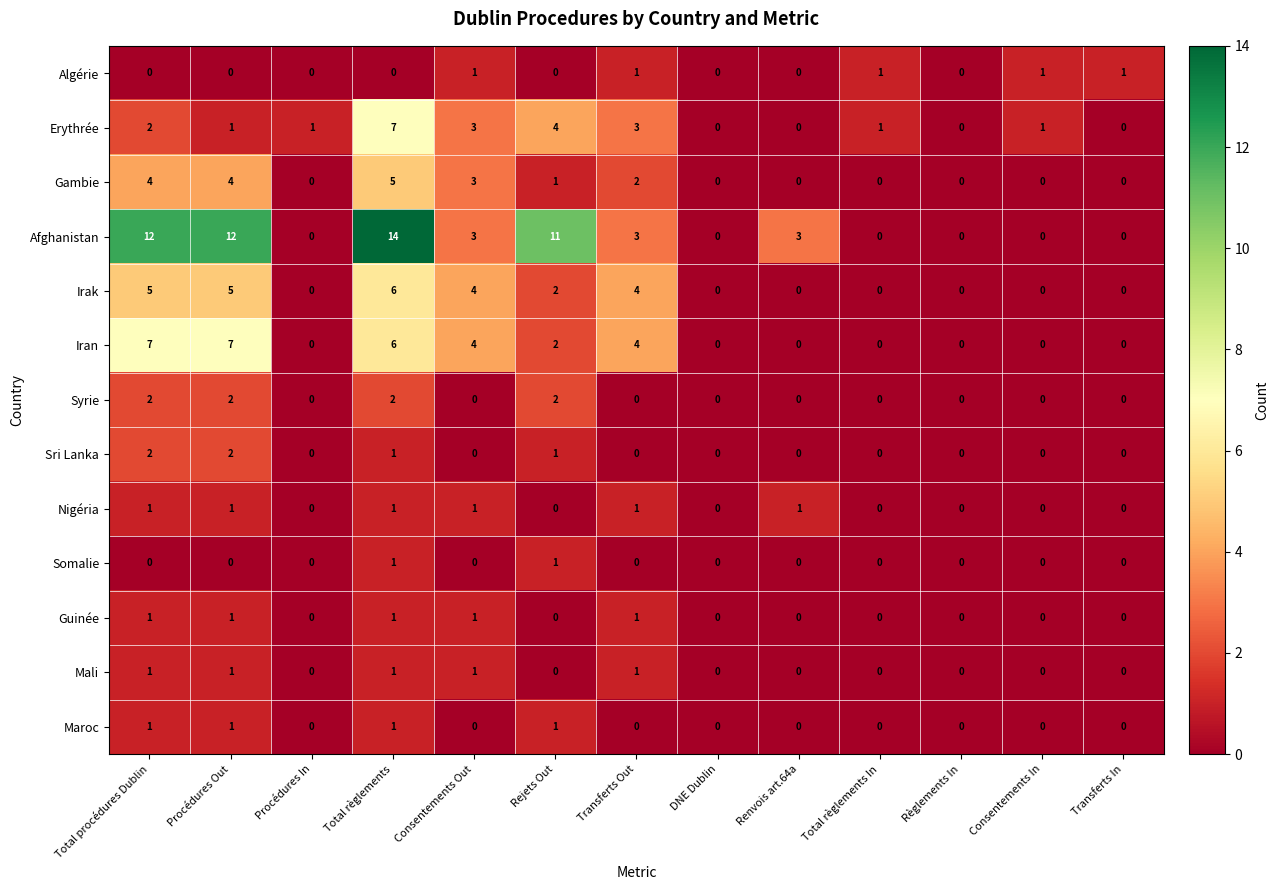

What is the difference between the highest and lowest values at Renvois art.64a?

3